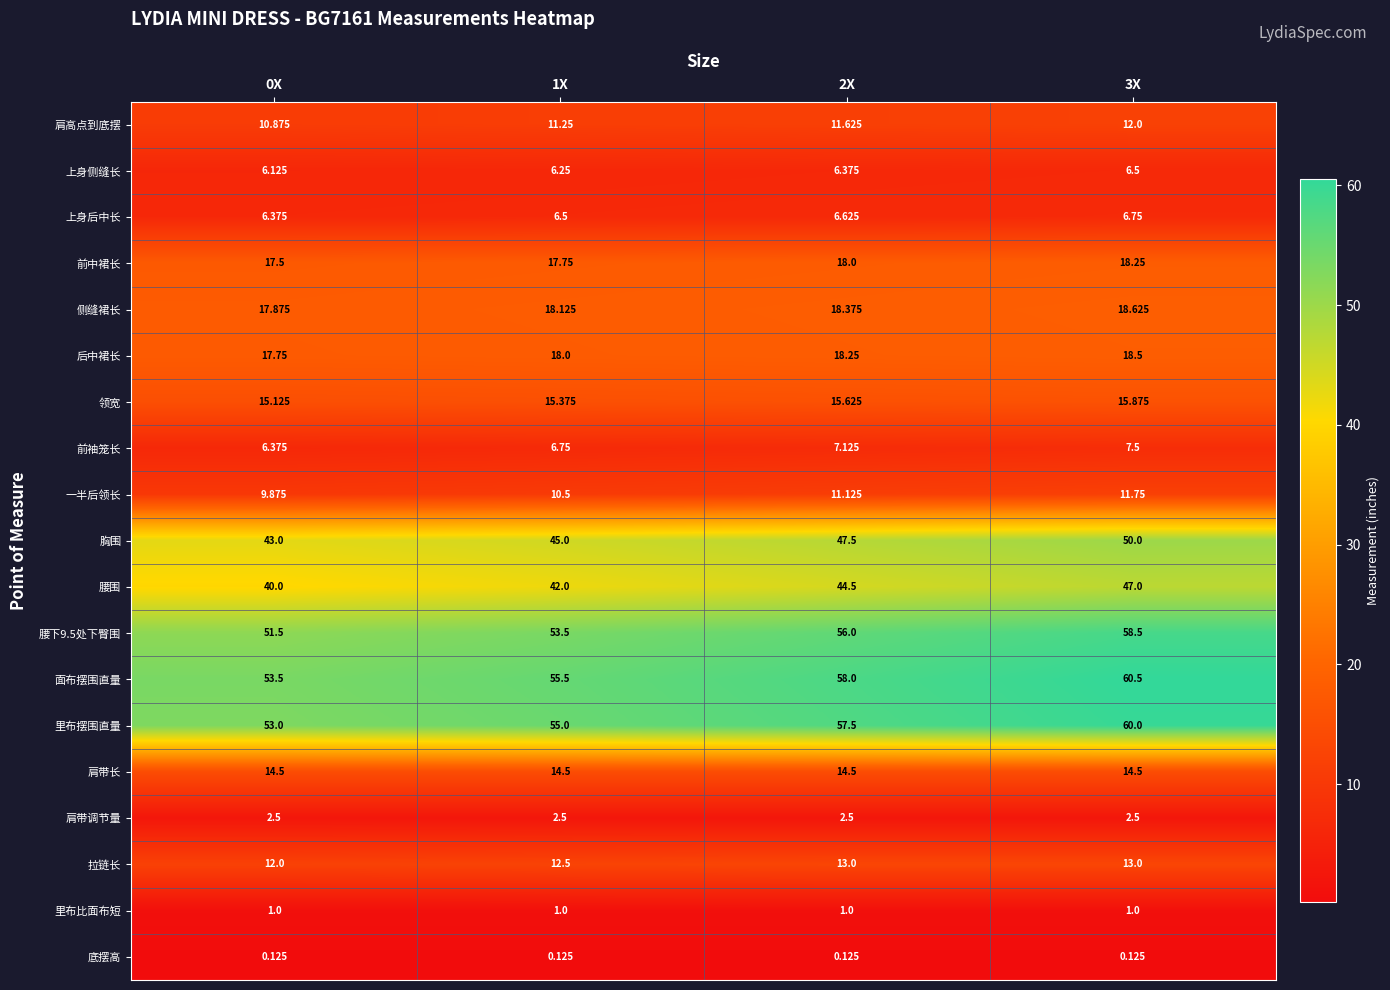

Which series has the largest total across all categories?

面布摆围直量